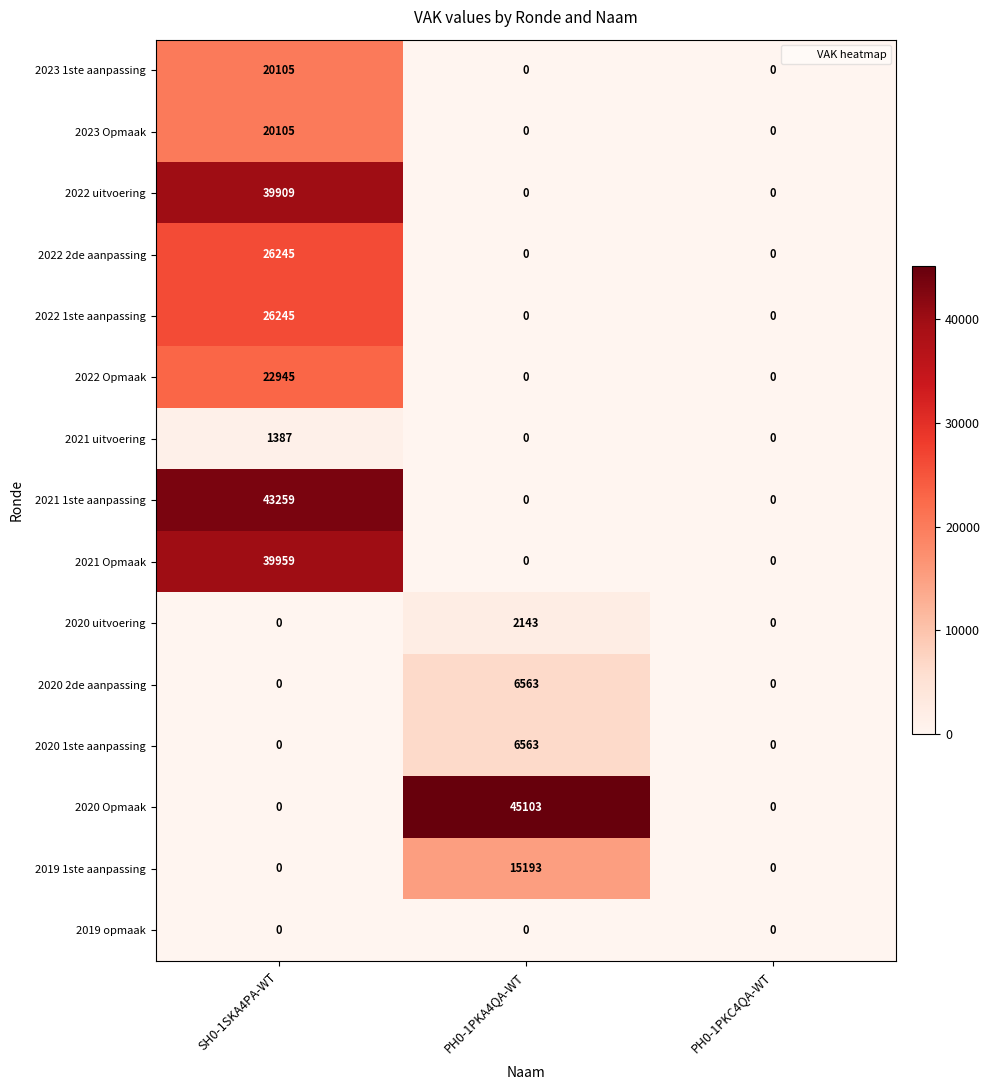

At how many categories does at least one series exceed 7738?

2